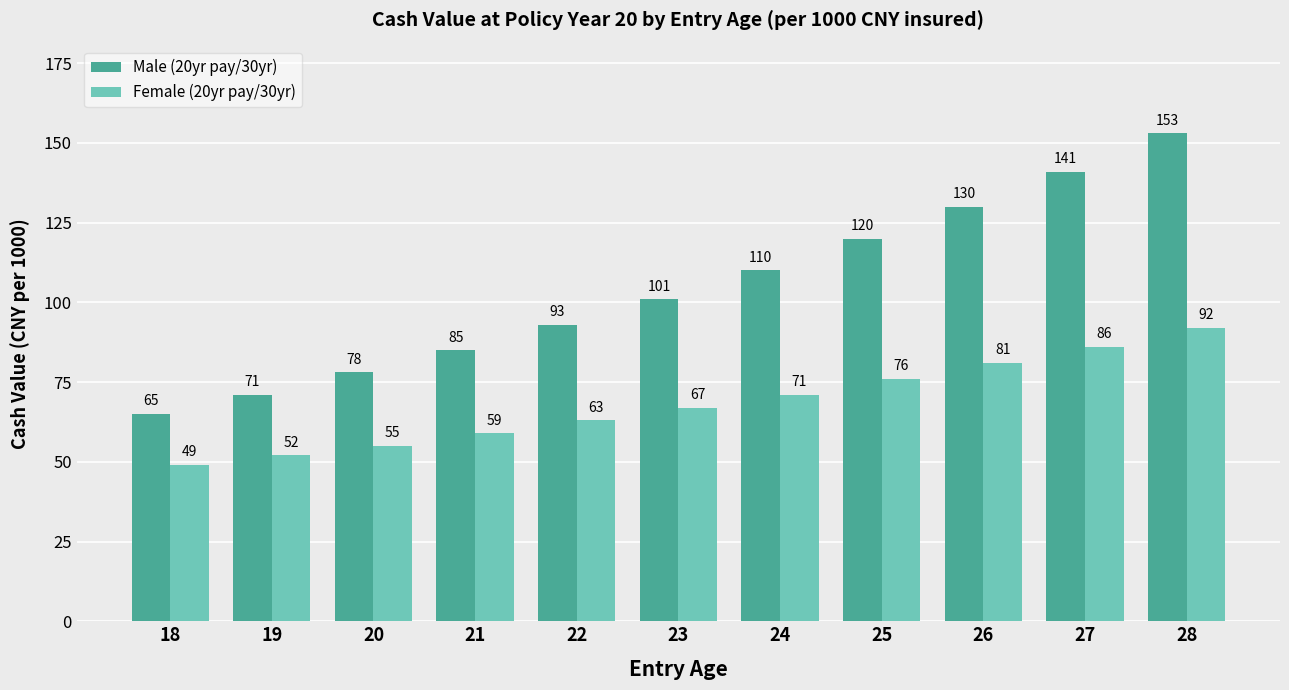

At 22, list the series in order from smallest to largest.

Female (20yr pay/30yr), Male (20yr pay/30yr)